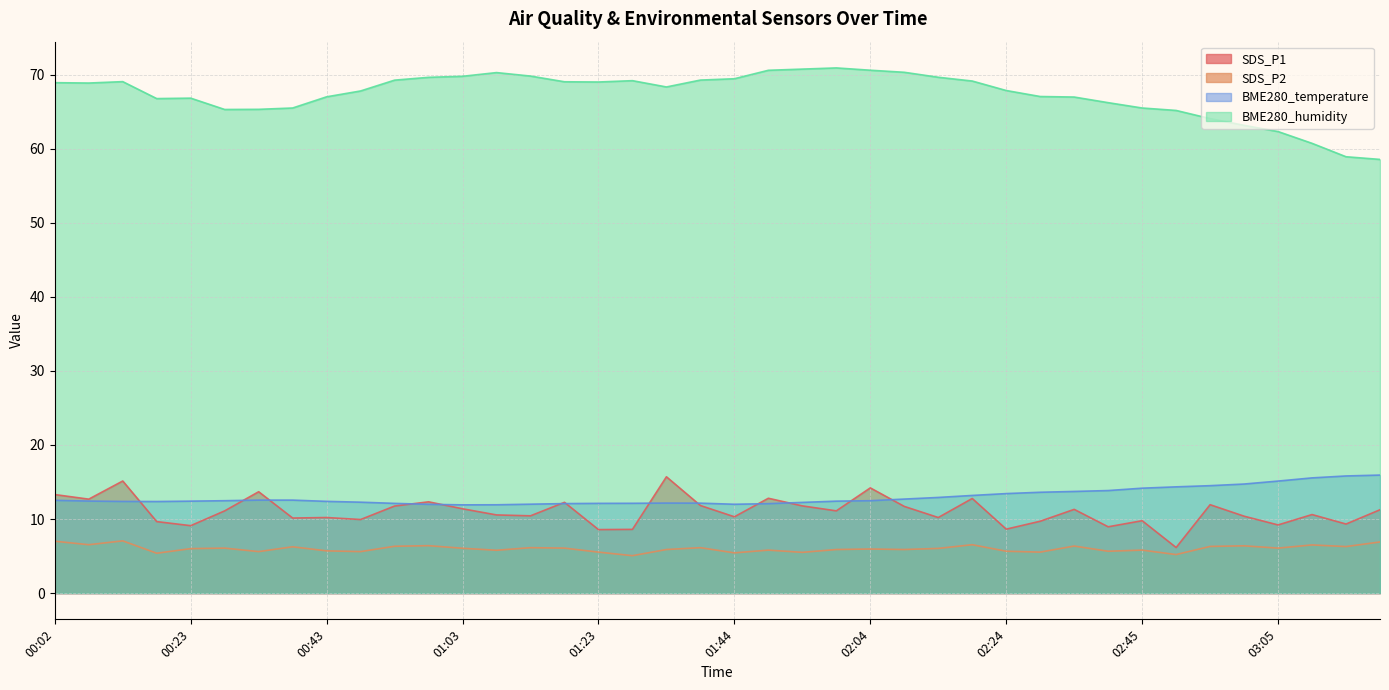

What is the approximate value of BME280_temperature at 00:48?

12.3